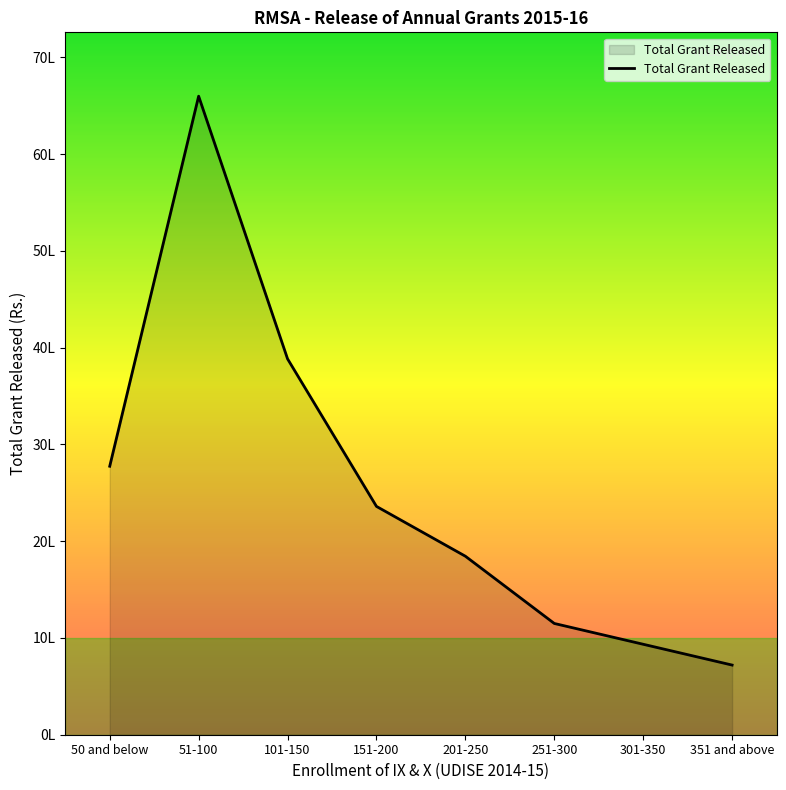

List the labels in order of value, smallest first.

351 and above, 301-350, 251-300, 201-250, 151-200, 50 and below, 101-150, 51-100